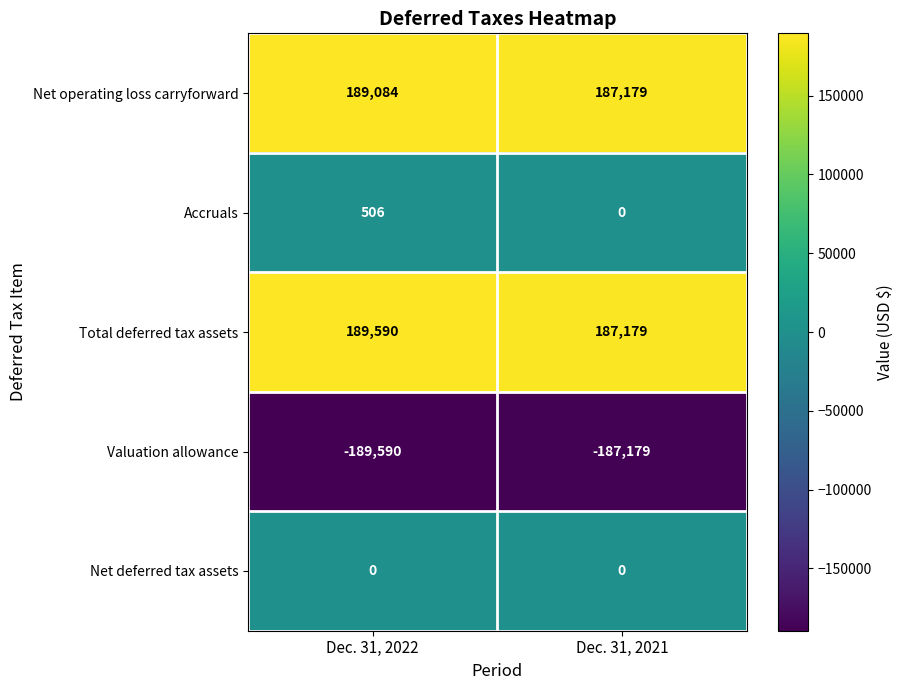

What is the sum of all Valuation allowance values?

-376769